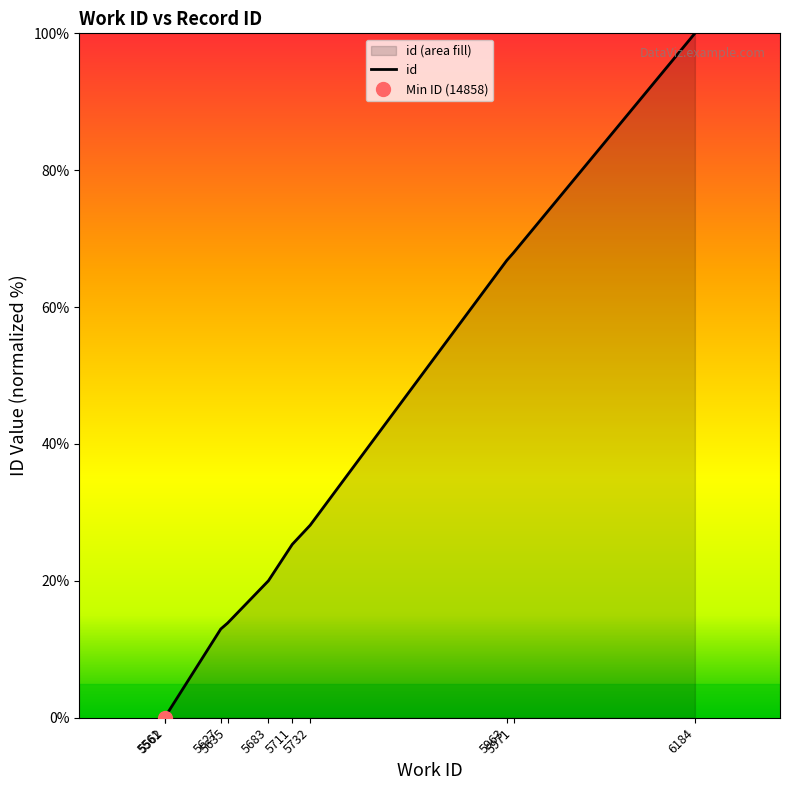

Is it true that the value at 5562 is 0.2?

True